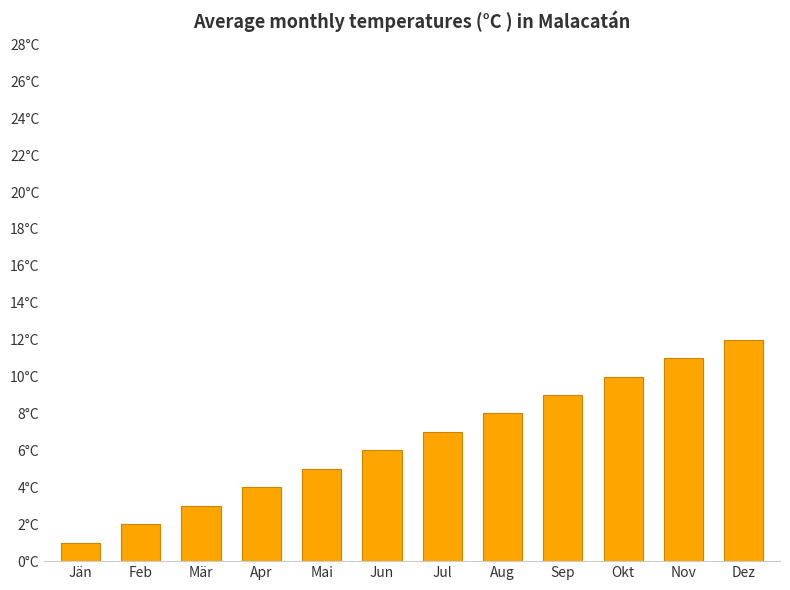

What is the difference between the maximum and minimum values?

11